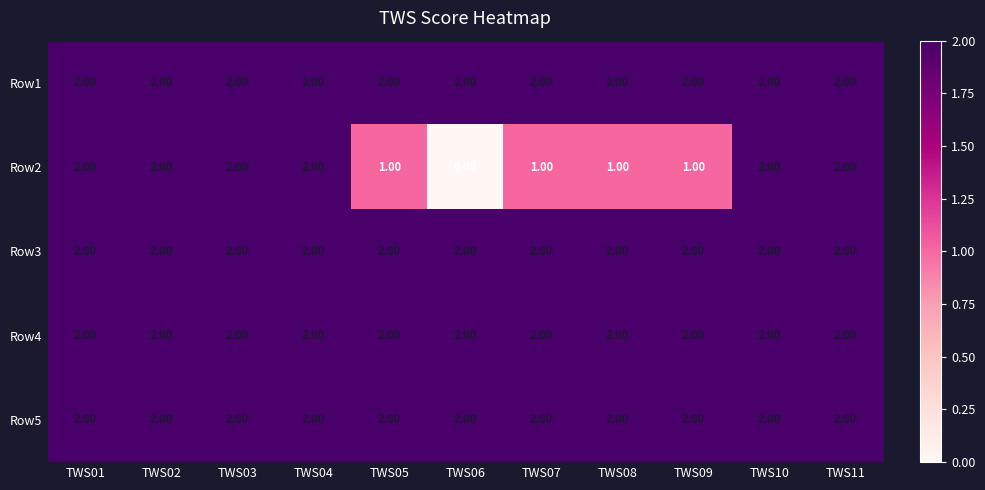

What is the greatest value displayed?

2